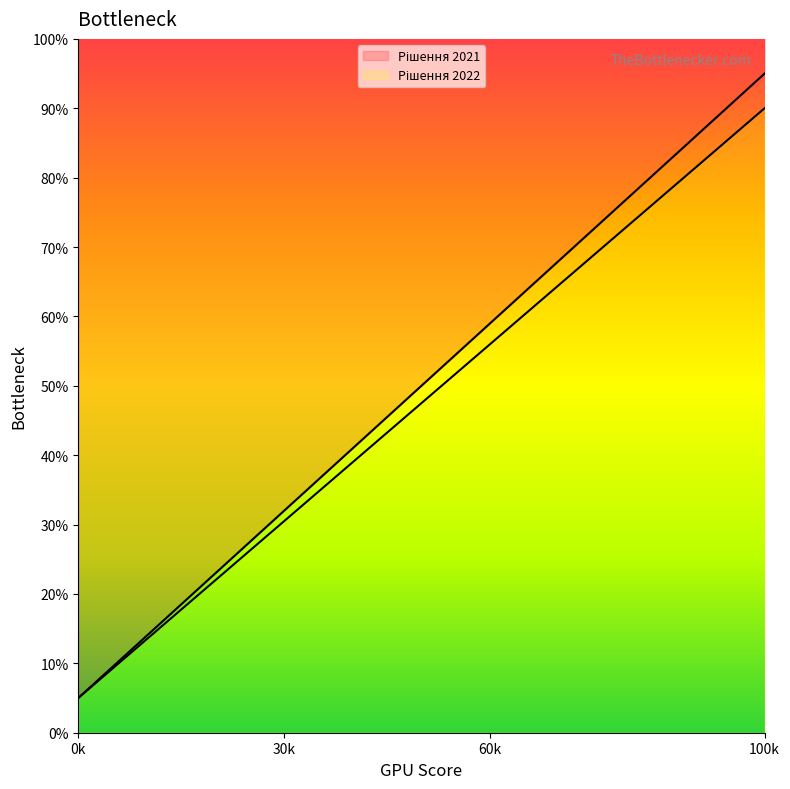

Rank the series at 123 from lowest to highest value.

Рішення 2022, Рішення 2021